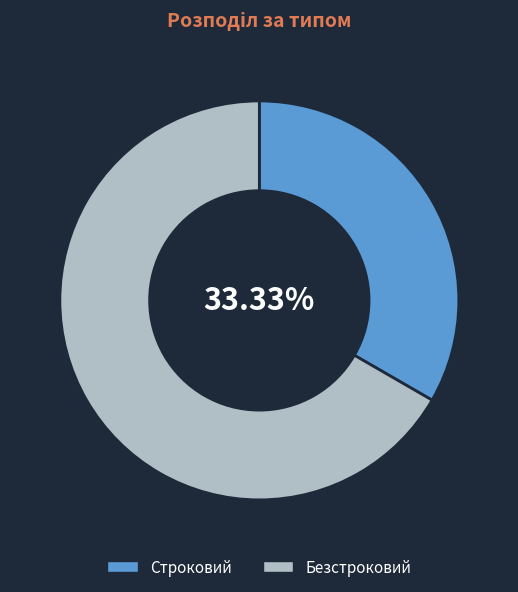

How many slices are in this pie chart?

2